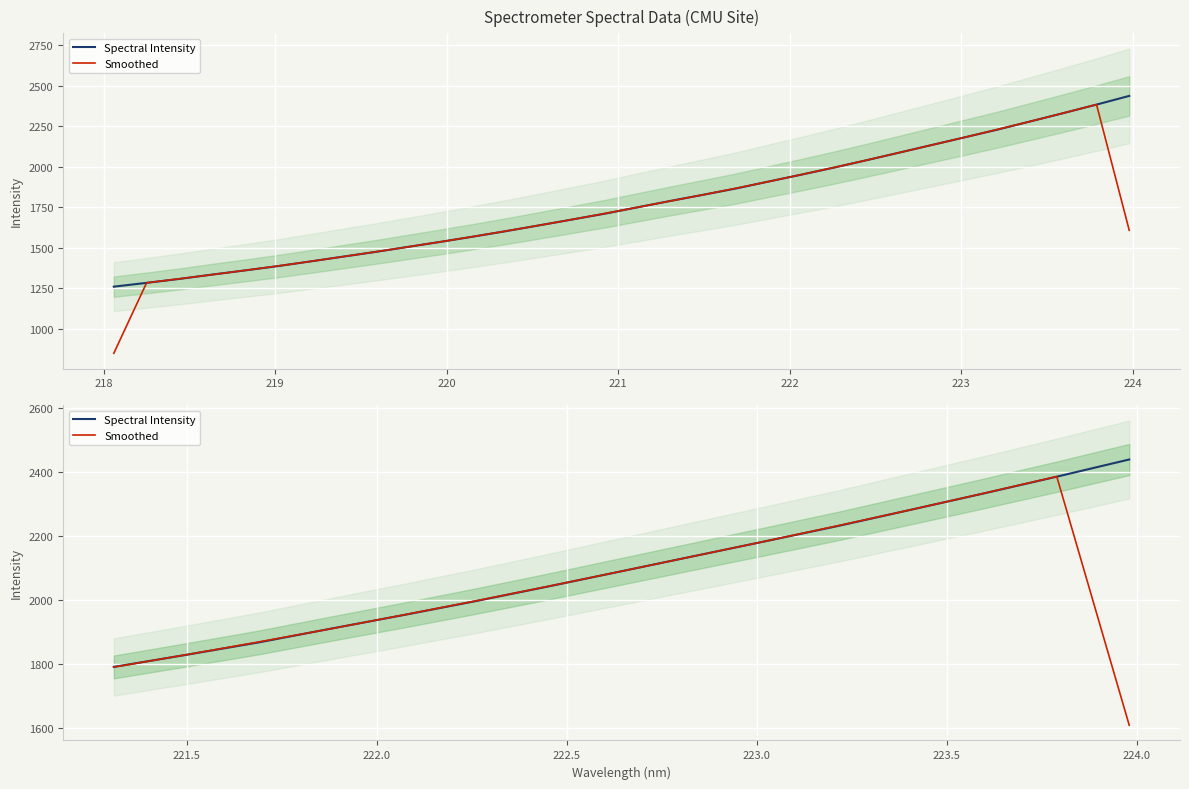

Reading right to left, extract all data points from this chart.

Spectral Intensity: 2438.0	2384.2	2332.2	2281.5	2230.9	2183.2	2136.1	2088.7	2041.6	1995.8	1952.0	1909.6	1866.3	1827.5	1789.5
Smoothed: 1607.4	2384.8	2332.6	2281.5	2231.9	2183.4	2136.0	2088.8	2042.1	1996.5	1952.5	1909.3	1867.8	1827.8	1789.1